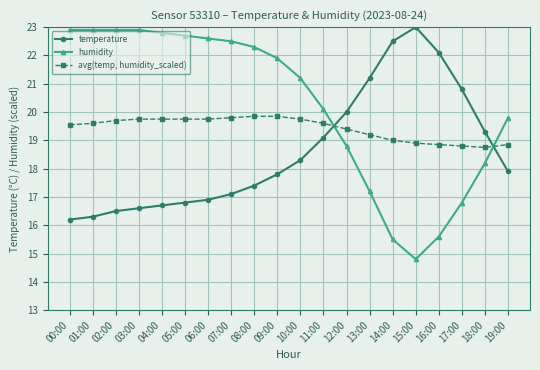

Does the chart have visible grid lines?

Yes